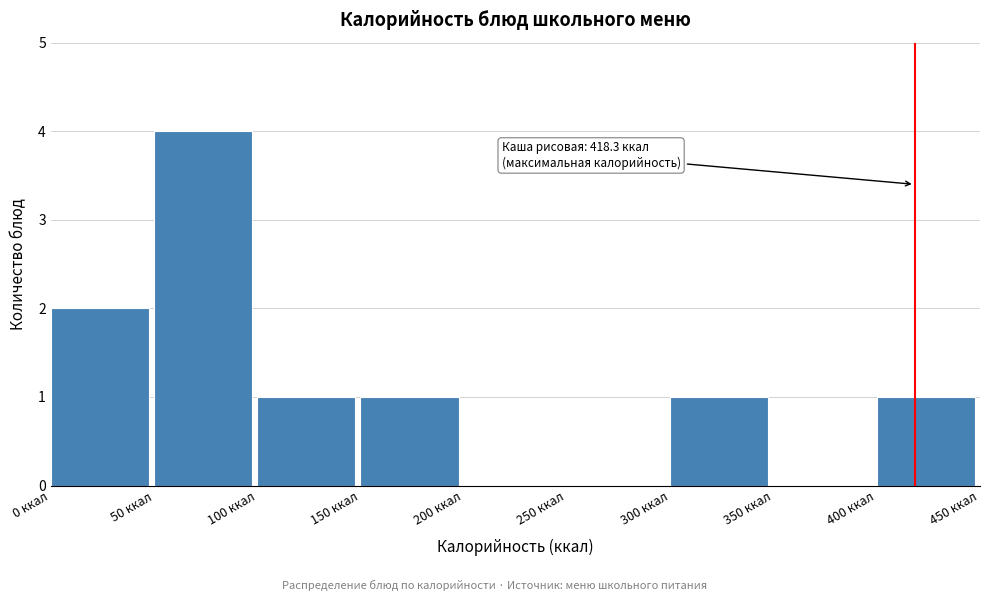

Which range on the x-axis has the tallest bar?

50 to 100